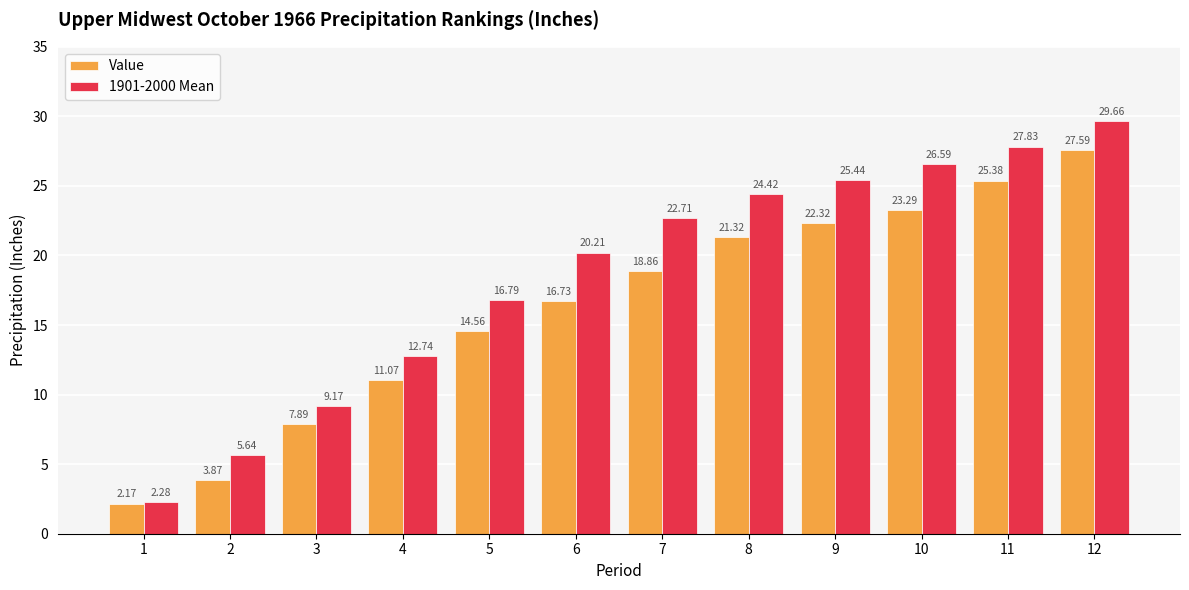

At which category is the sum across all series the highest?

12